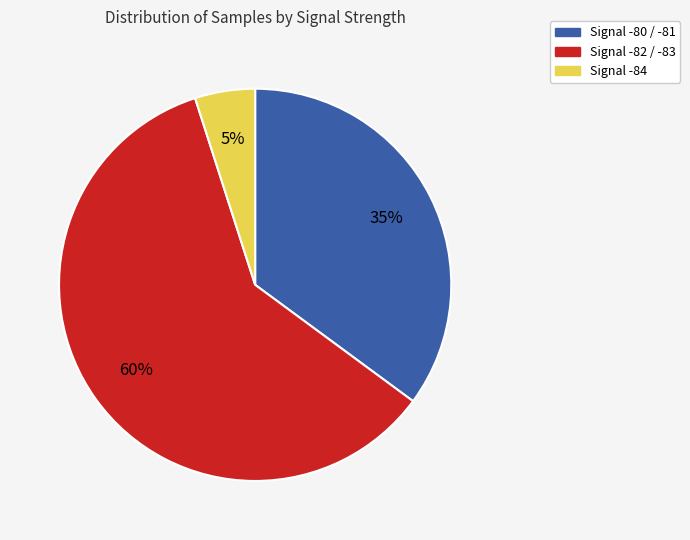

To the nearest percent, what is the difference between the largest and smallest slice percentages?

55%